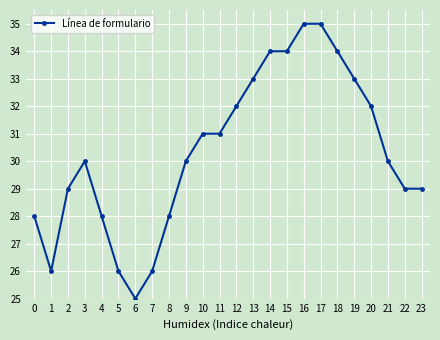

What value does the data have at 11, to the nearest 10?

30